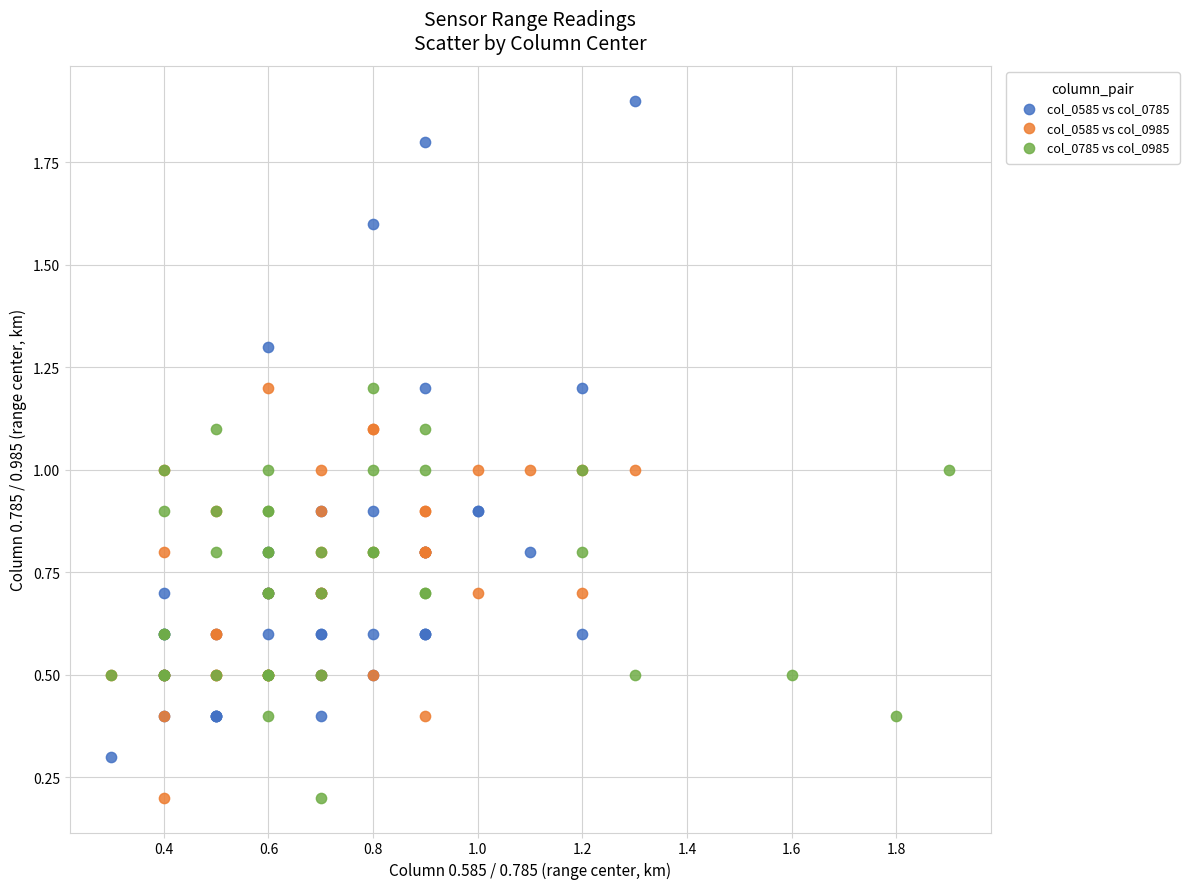

What are all the series names shown in the legend?

col_0585 vs col_0785, col_0585 vs col_0985, col_0785 vs col_0985